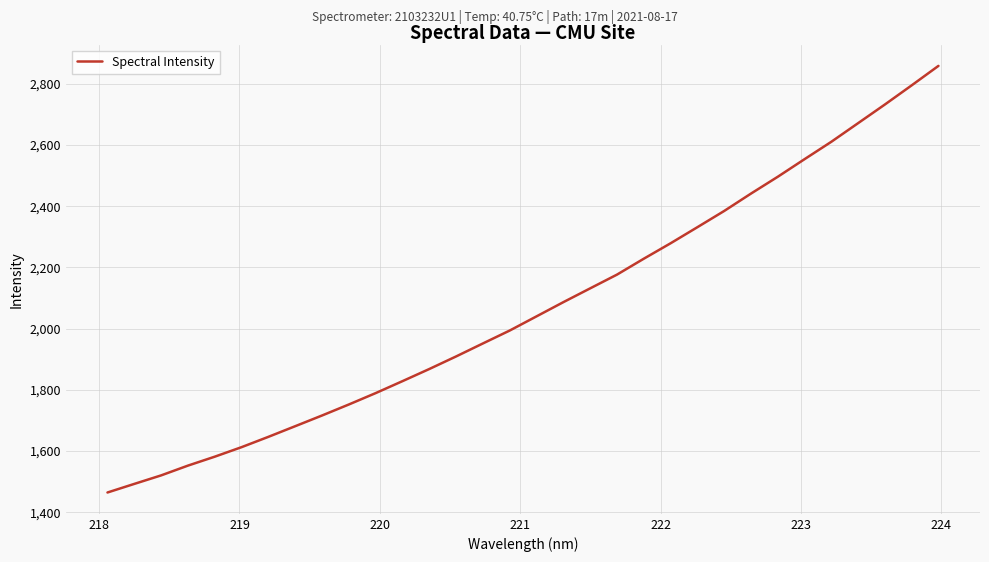

What is the difference between the maximum and minimum values?

1394.5